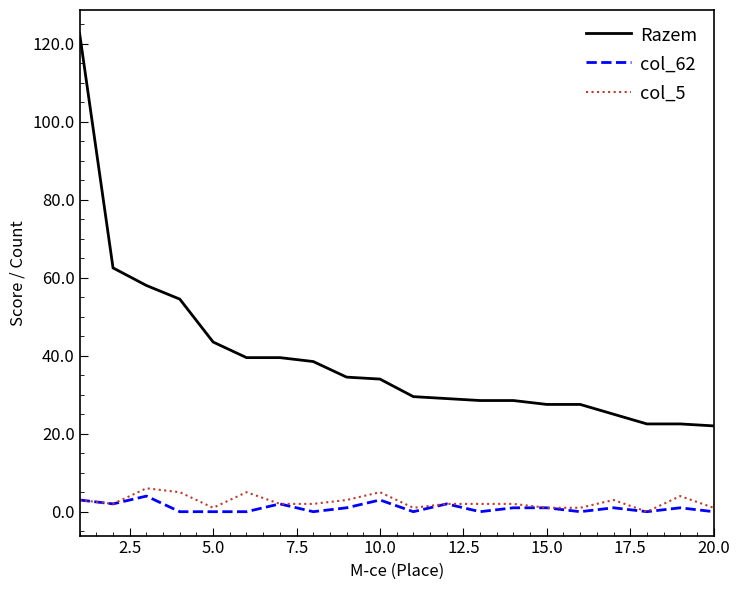

What are all the series names shown in the legend?

Razem, col_62, col_5